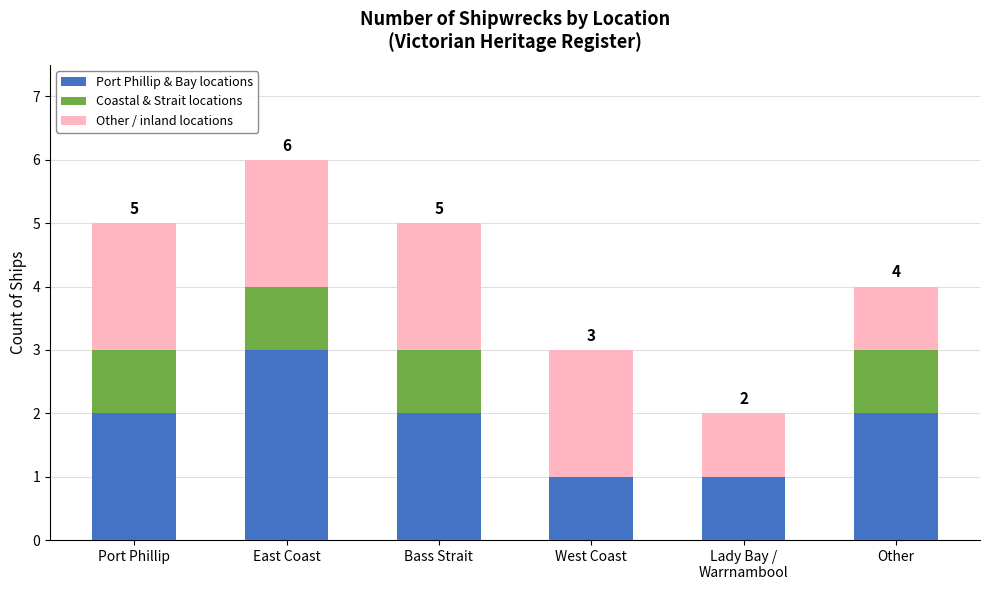

Is it true that Port Phillip & Bay locations equals 3 at East Coast?

True